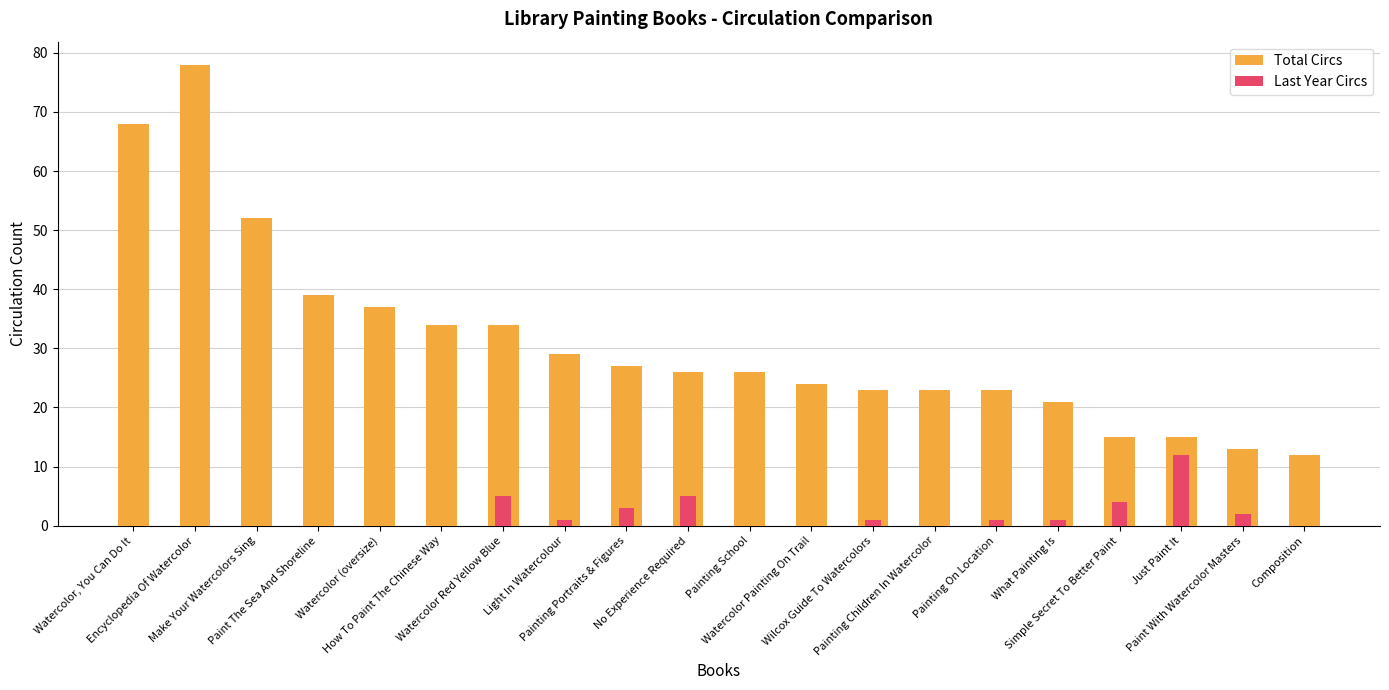

Reading right to left, what are all the values shown in this chart?

Total Circs: Composition=12	Paint With Watercolor Masters=13	Just Paint It=15	Simple Secret To Better Paint=15	What Painting Is=21	Painting On Location=23	Painting Children In Watercolor=23	Wilcox Guide To Watercolors=23	Watercolor Painting On Trail=24	Painting School=26	No Experience Required=26	Painting Portraits & Figures=27	Light In Watercolour=29	Watercolor Red Yellow Blue=34	How To Paint The Chinese Way=34	Watercolor (oversize)=37	Paint The Sea And Shoreline=39	Make Your Watercolors Sing=52	Encyclopedia Of Watercolor=78	Watercolor, You Can Do It=68
Last Year Circs: Composition=0	Paint With Watercolor Masters=2	Just Paint It=12	Simple Secret To Better Paint=4	What Painting Is=1	Painting On Location=1	Painting Children In Watercolor=0	Wilcox Guide To Watercolors=1	Watercolor Painting On Trail=0	Painting School=0	No Experience Required=5	Painting Portraits & Figures=3	Light In Watercolour=1	Watercolor Red Yellow Blue=5	How To Paint The Chinese Way=0	Watercolor (oversize)=0	Paint The Sea And Shoreline=0	Make Your Watercolors Sing=0	Encyclopedia Of Watercolor=0	Watercolor, You Can Do It=0